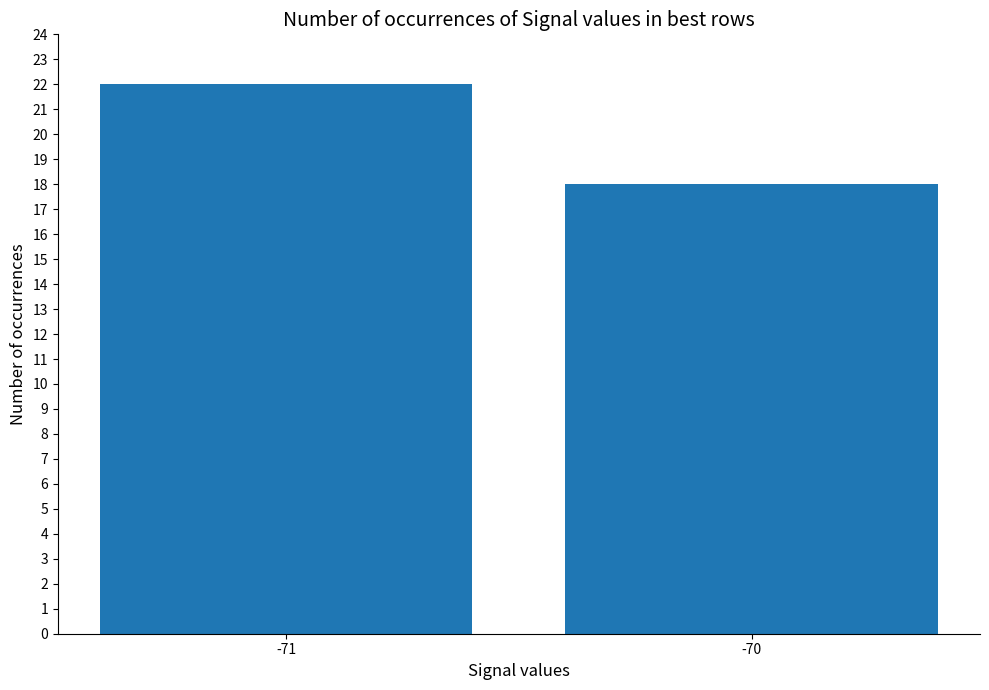

Approximately how many times larger is the value at -71 compared to -70?

1.2